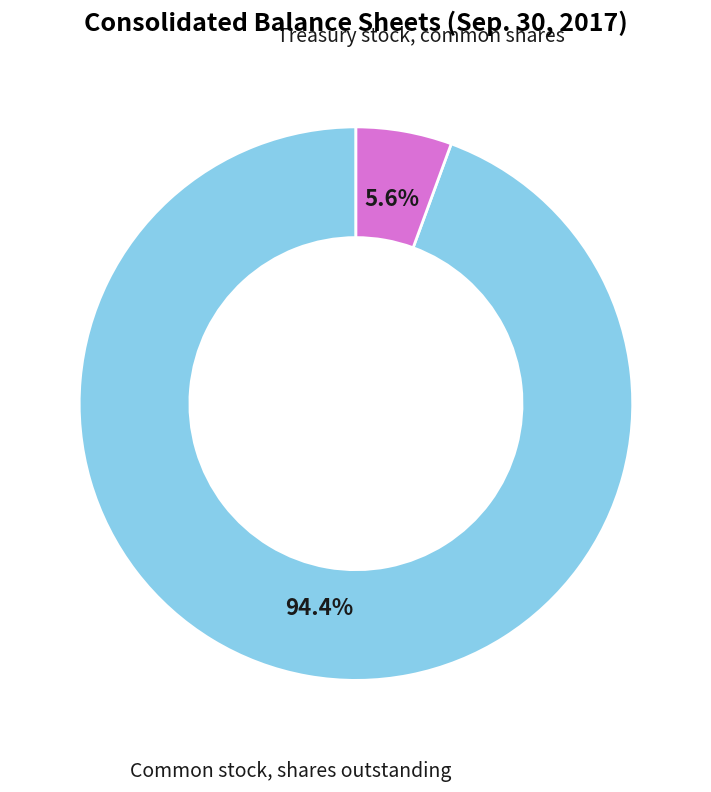

Rank the categories by value from lowest to highest.

Treasury stock, common shares, Common stock, shares outstanding